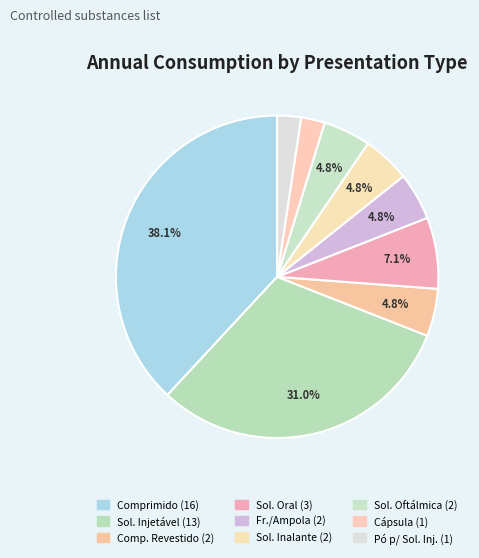

How many segments does this pie chart have?

9